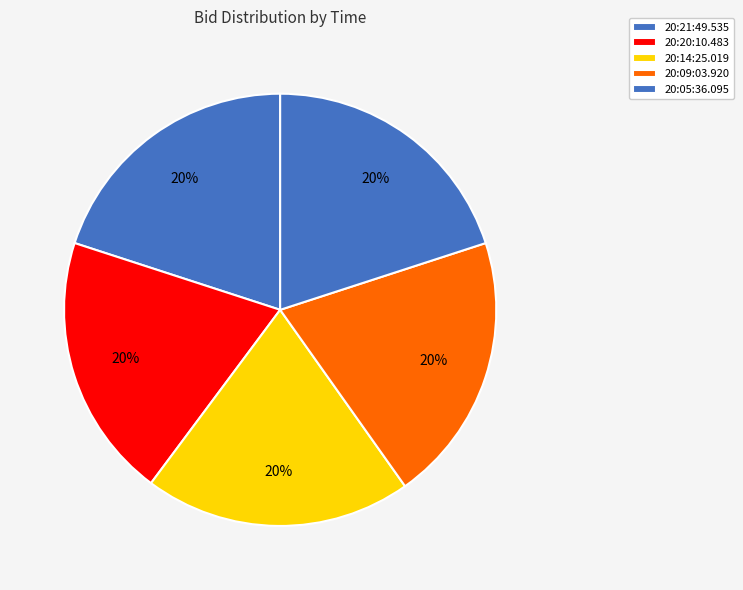

Count the number of slices in the pie.

5